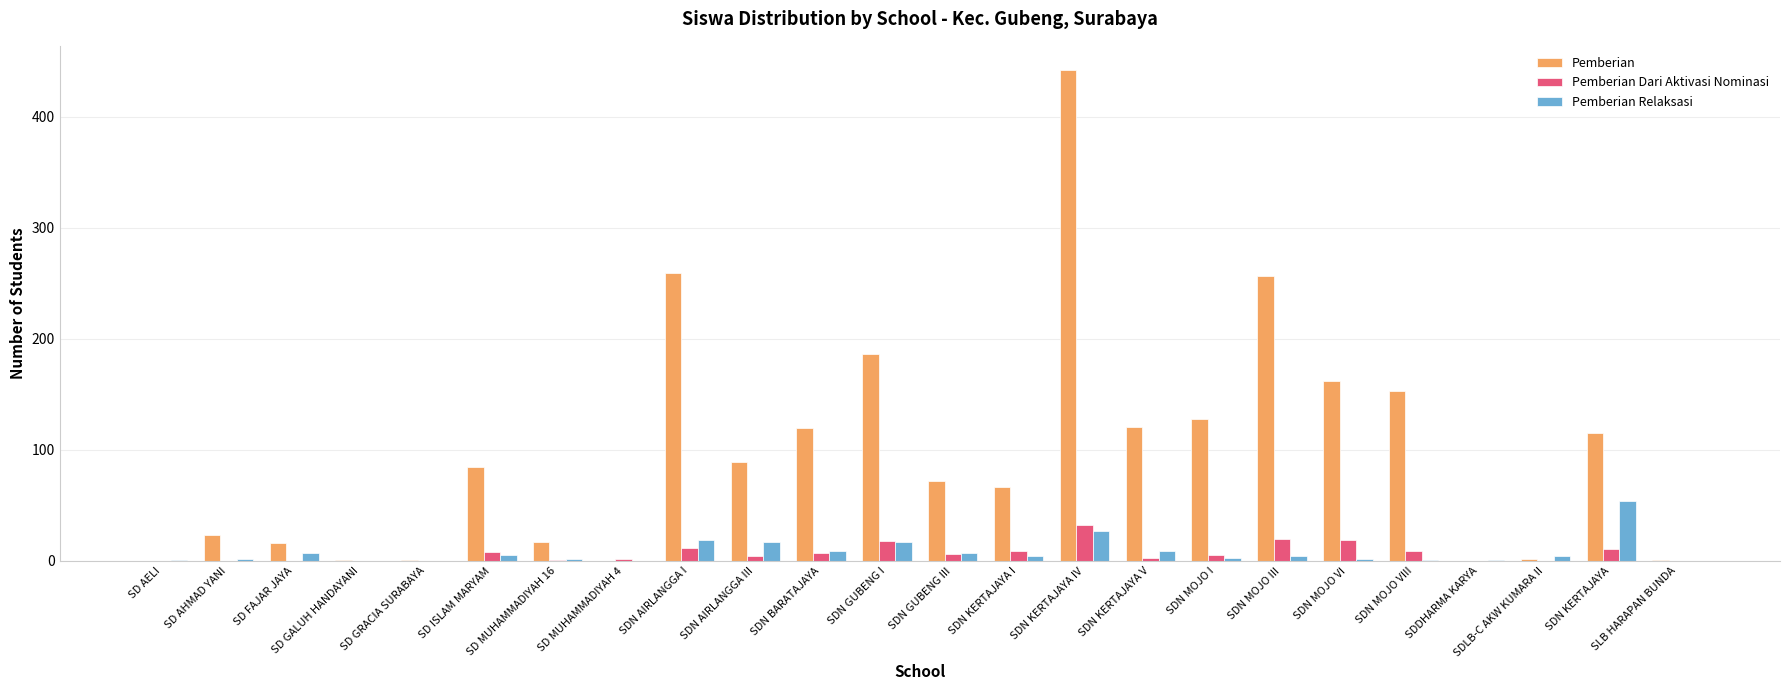

Which category has the highest value in the Pemberian Relaksasi series?

SDN KERTAJAYA